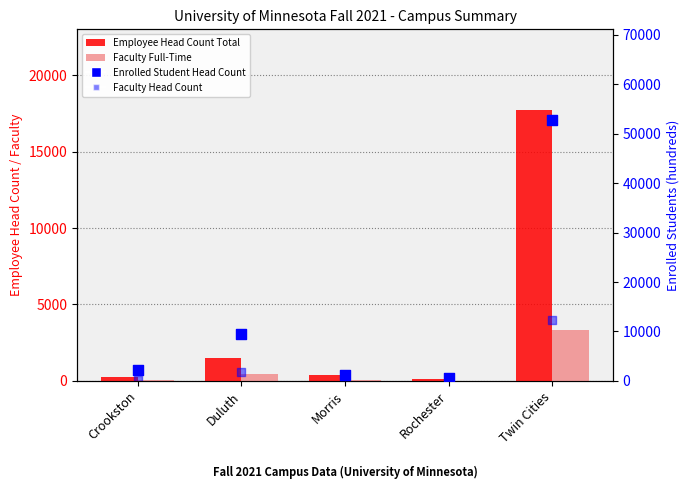

Which series reaches the minimum Y coordinate?

Faculty Full-Time